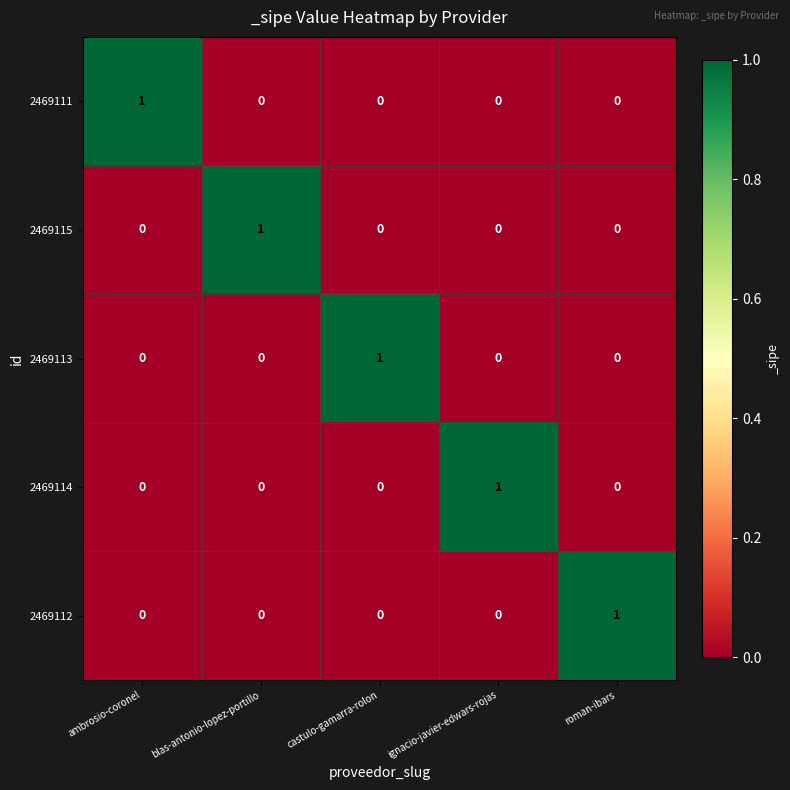

What is the total value across all series at ambrosio-coronel?

1